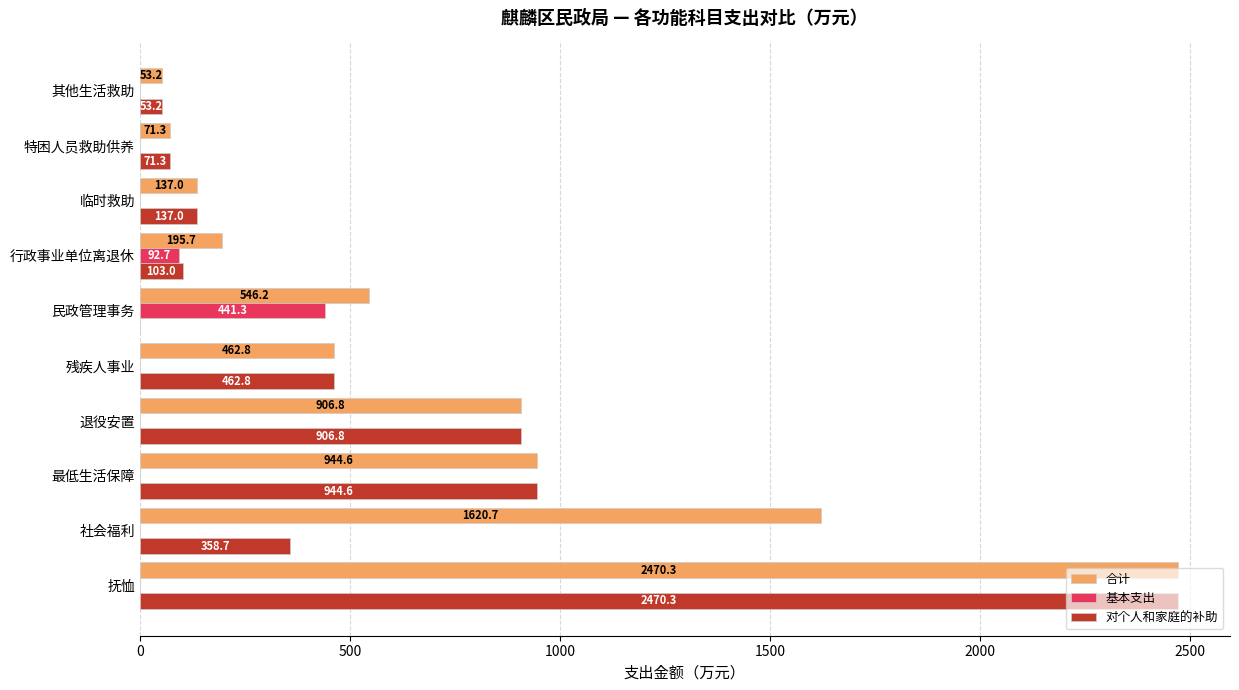

What is the sum of the 合计 values at 临时救助 and 抚恤?

2607.3